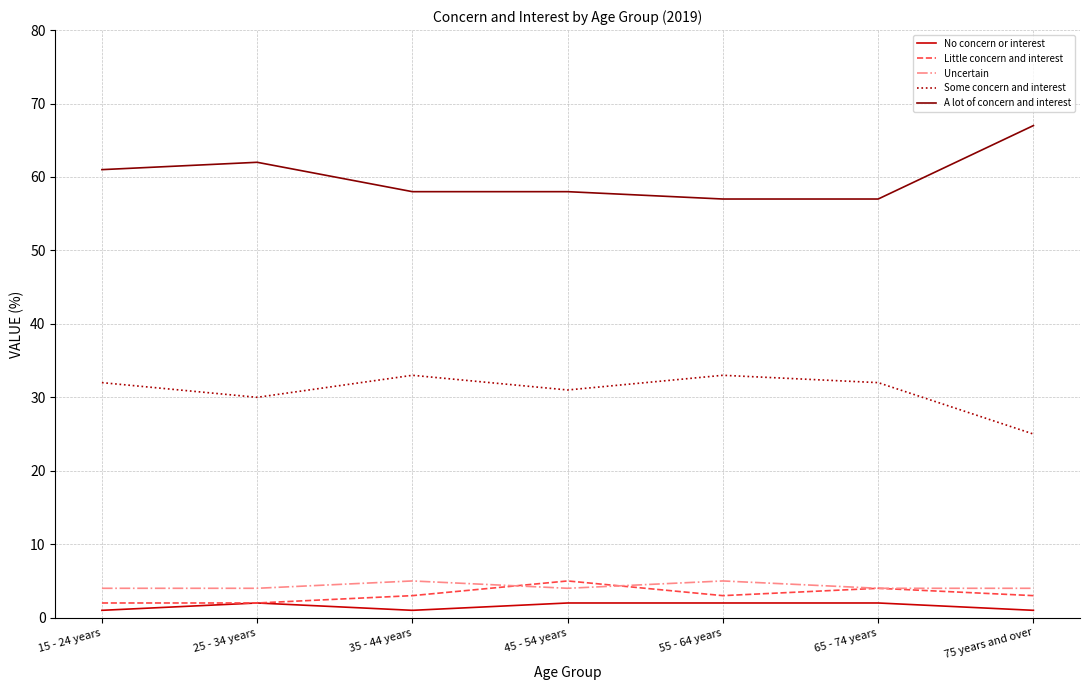

What is the maximum value shown in the chart?

67